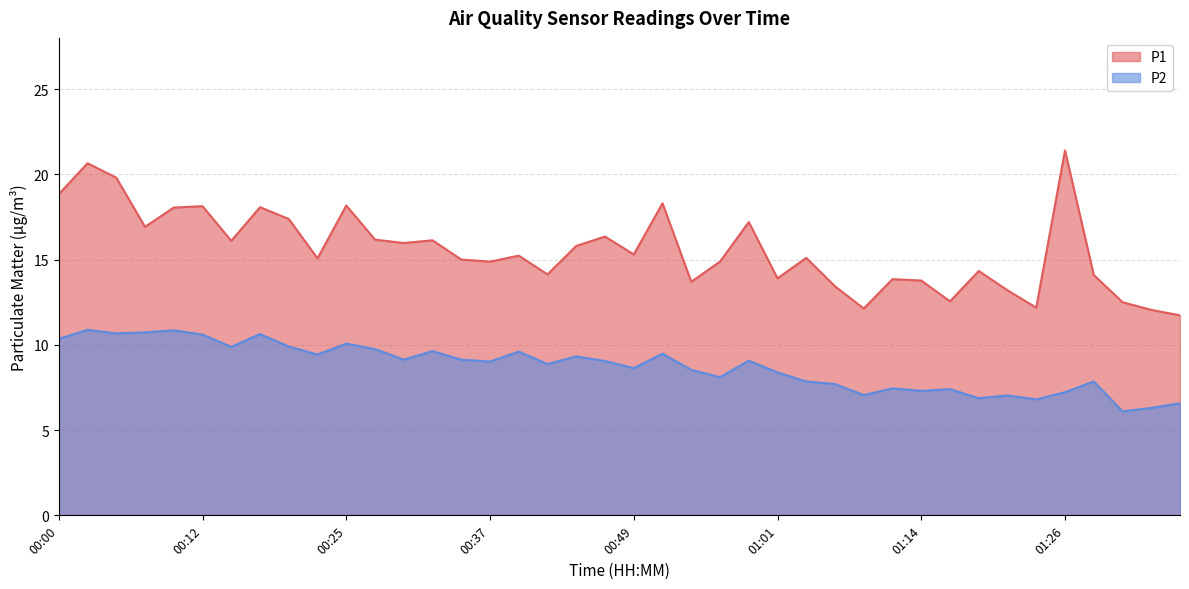

Rank the series by their maximum value, from highest to lowest.

P1, P2